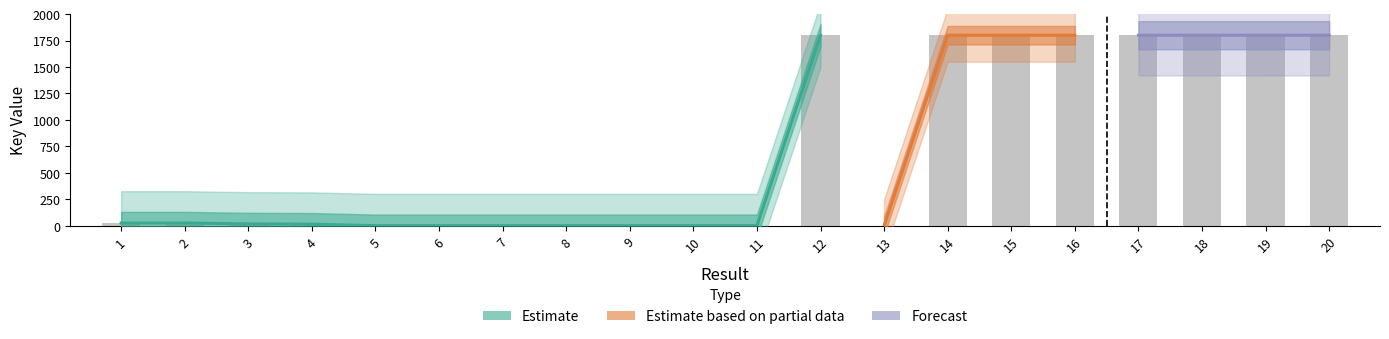

How many data points are less than 26?

10